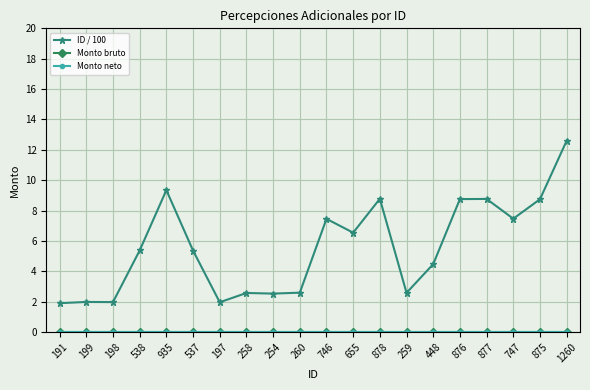

Does the chart have visible grid lines?

Yes